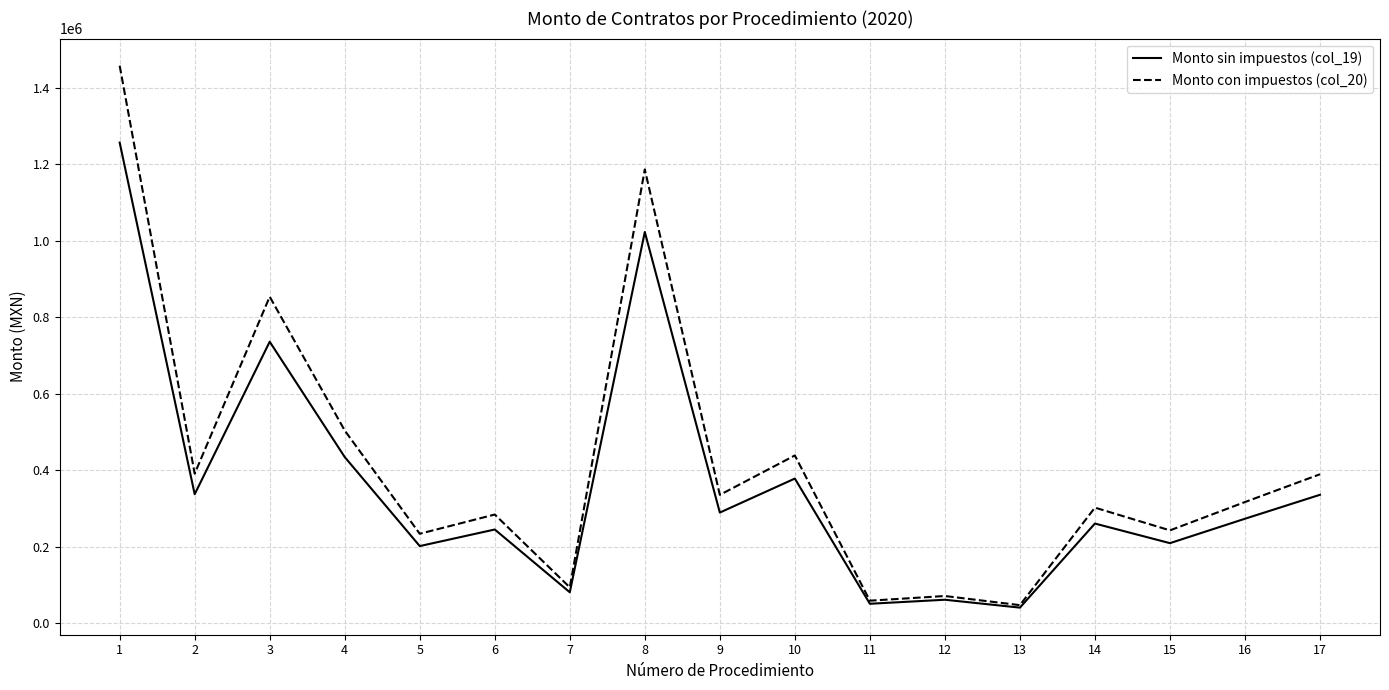

Is the value of Monto con impuestos (col_20) at 1 greater than the value of Monto sin impuestos (col_19) at 5?

Yes